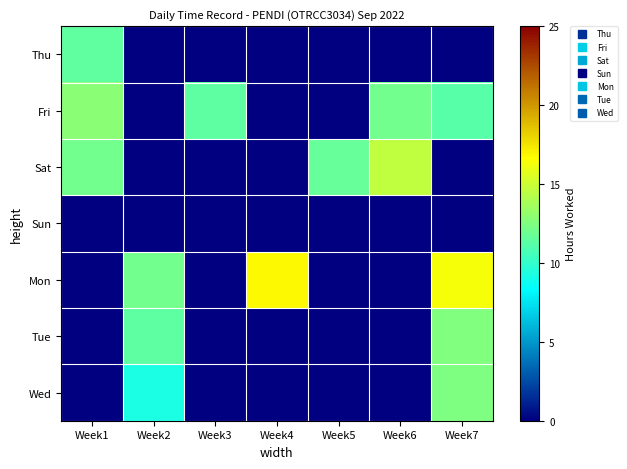

At Week1, list the series in order from smallest to largest.

Sun, Mon, Tue, Wed, Thu, Sat, Fri